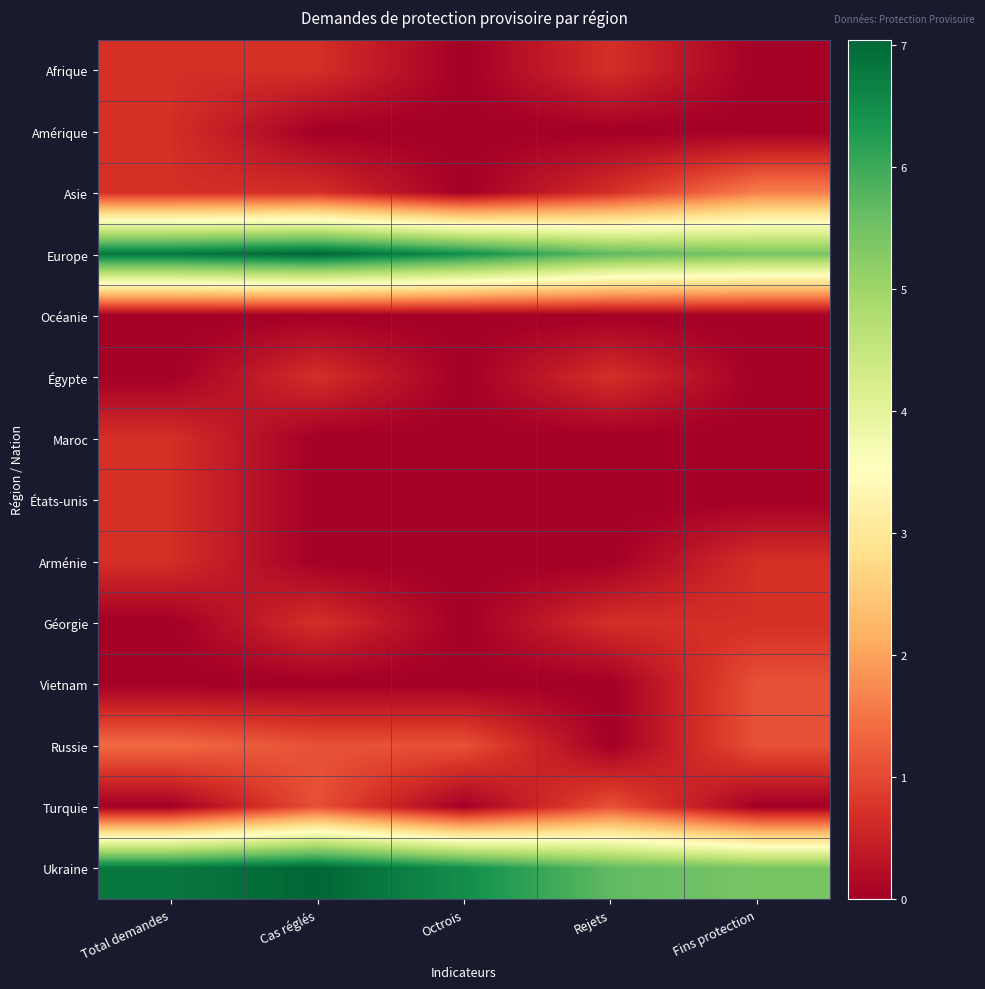

Which series changed the most between Total demandes and Octrois?

Afrique